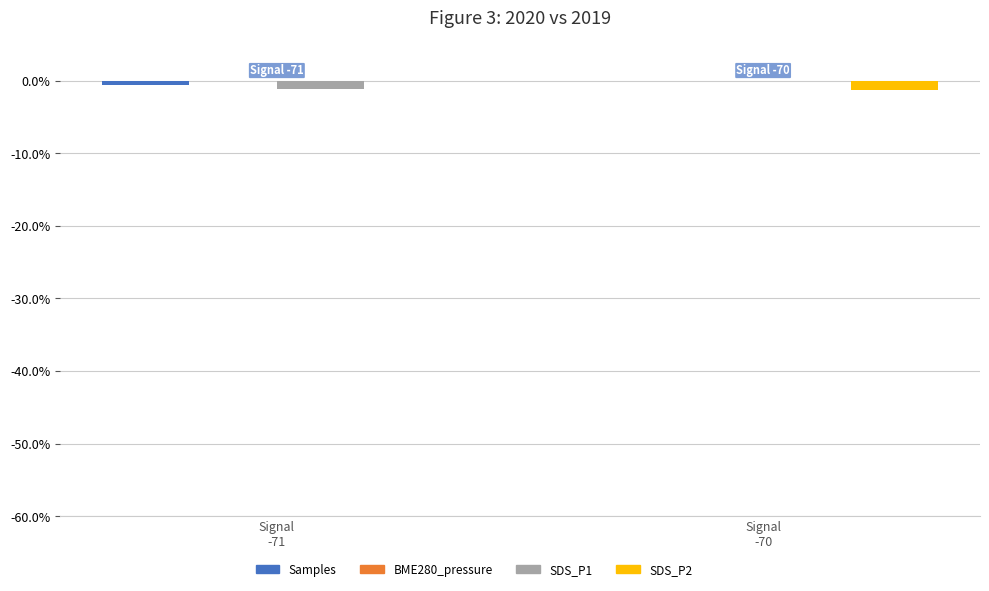

Is it true that SDS_P2 equals 0.0 at Signal
-71?

True